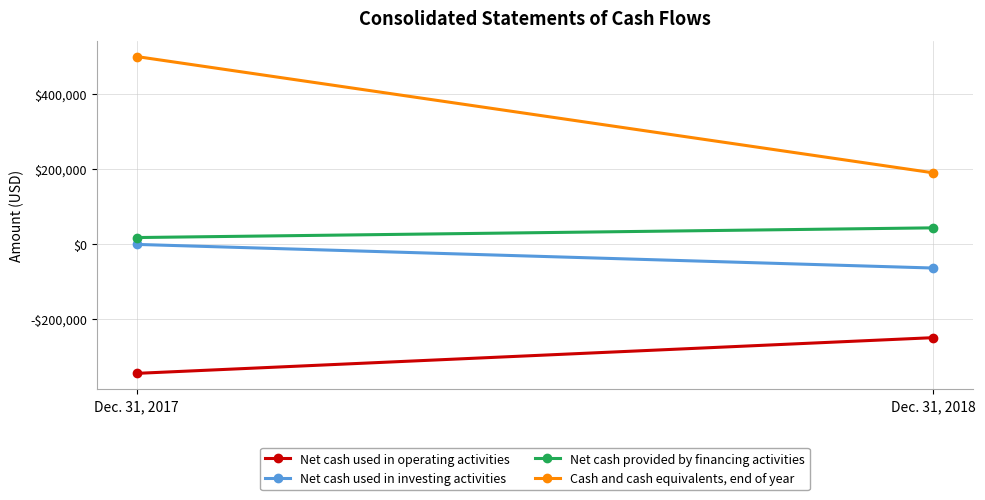

At how many categories does at least one series exceed -340599?

2